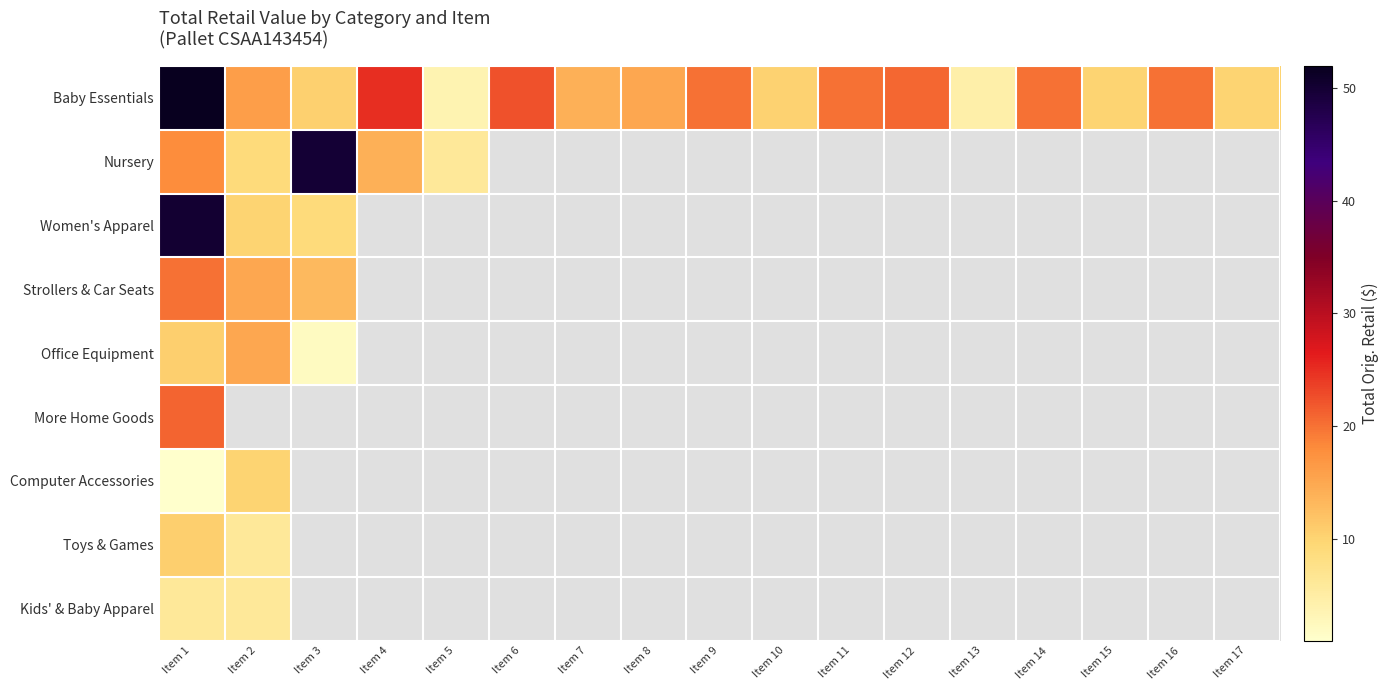

Is it true that Baby Essentials equals 5.9 at Item 13?

False